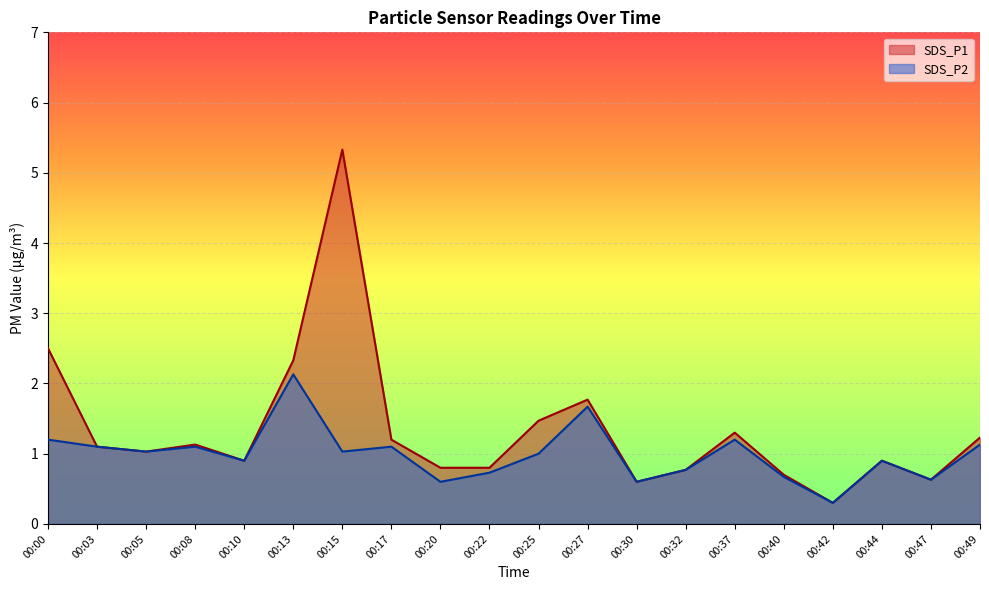

True or false: SDS_P1 and SDS_P2 intersect in this chart.

False